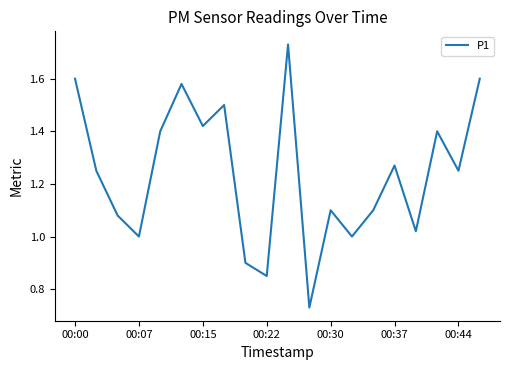

The value at 00:15 is 0.8. True or false?

False